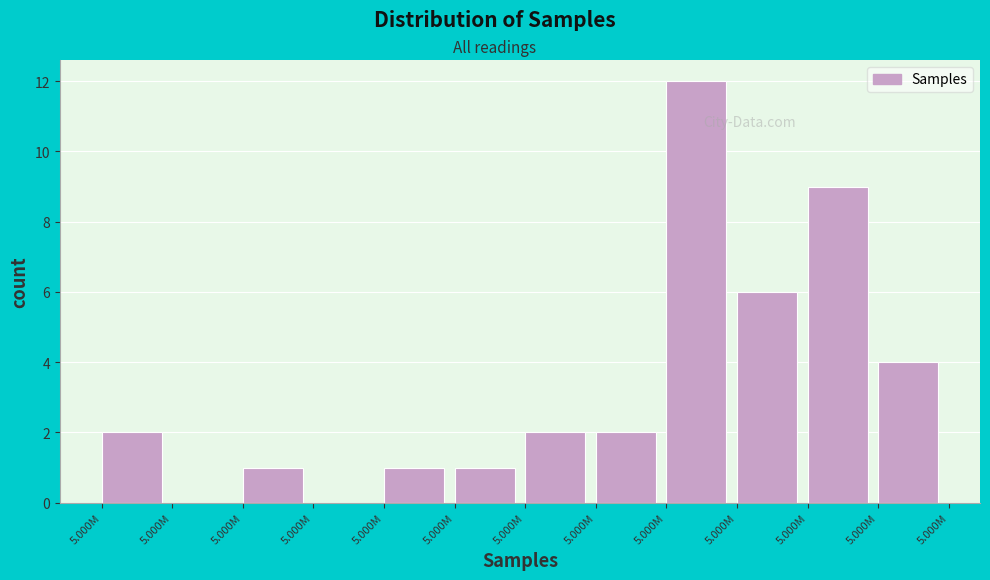

How many distinct data groups are displayed?

1